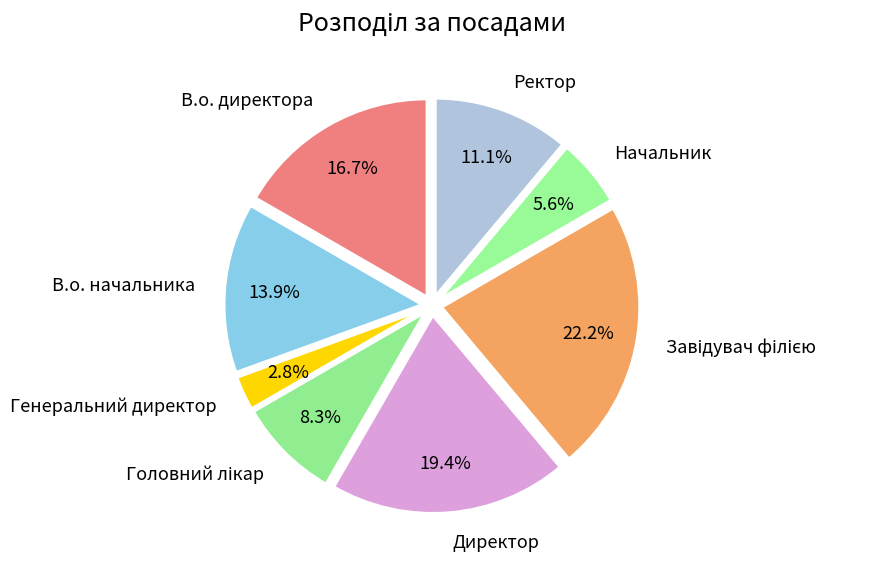

What is the smallest slice in the pie chart?

Генеральний директор